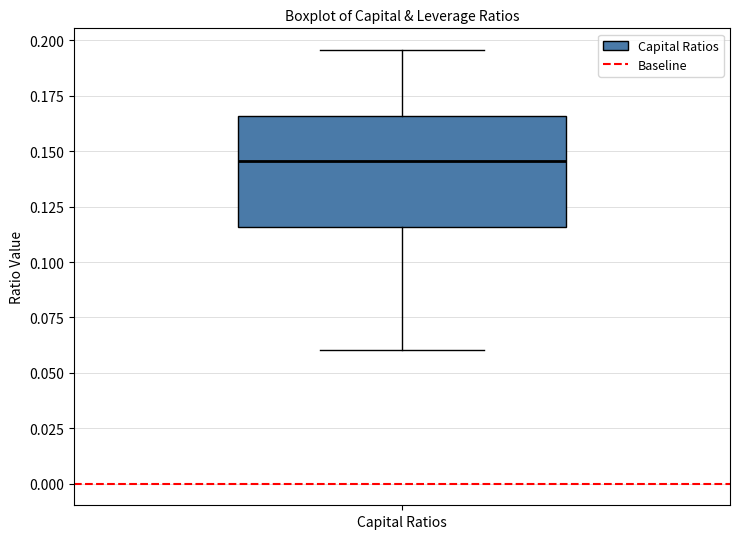

Transcribe this box plot: give where the median line is, the range the box spans, and where the two whiskers end, as read against the y-axis. The values are not printed on the chart, so give them approximately, as read against the axis.

median 0.145, box 0.115 to 0.165, whiskers 0.060 to 0.195